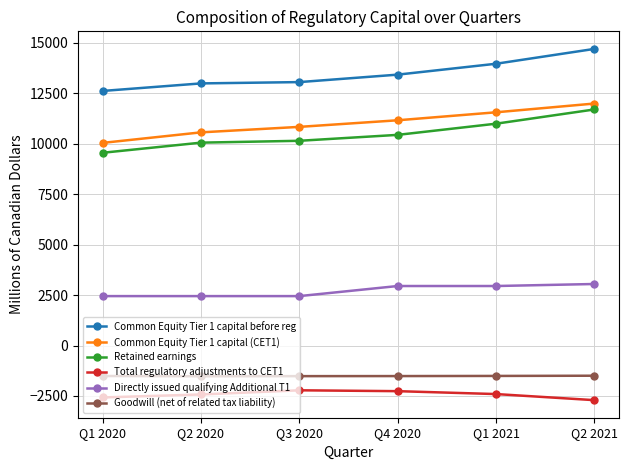

List the series in order of their peak value, lowest first.

Total regulatory adjustments to CET1, Goodwill (net of related tax liability), Directly issued qualifying Additional T1, Retained earnings, Common Equity Tier 1 capital (CET1), Common Equity Tier 1 capital before reg